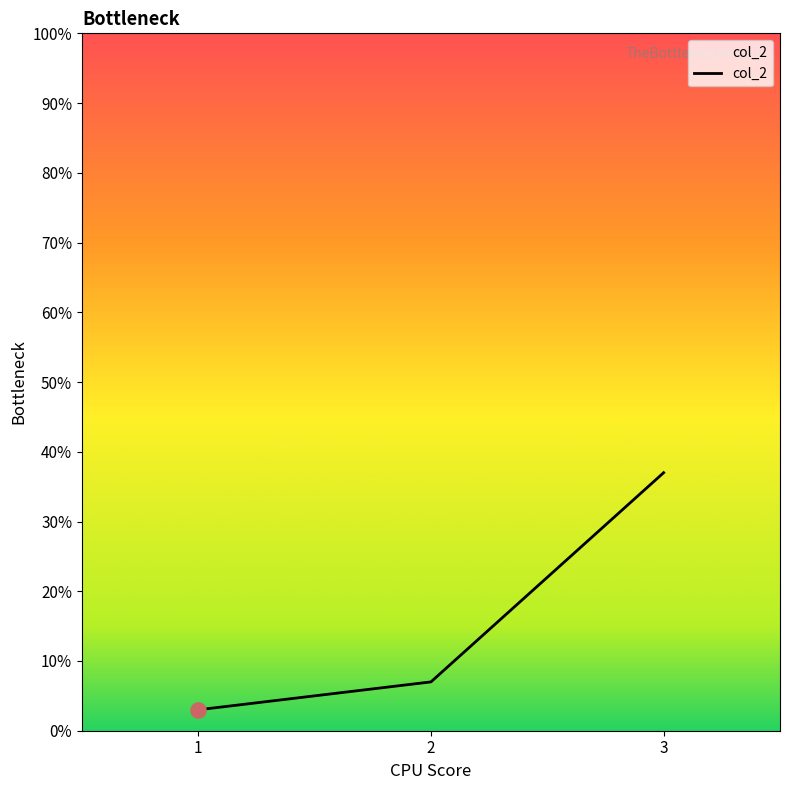

What is the change in value from 1 to 2?

+4